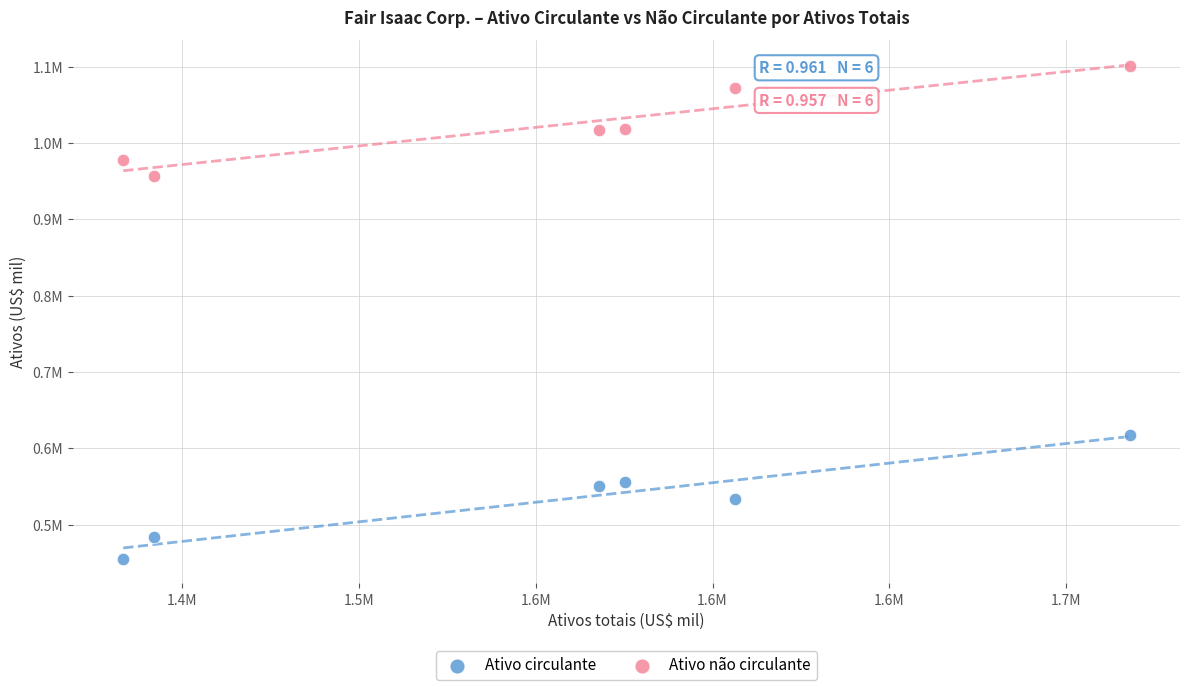

What are all the series names shown in the legend?

Ativo circulante, Ativo não circulante